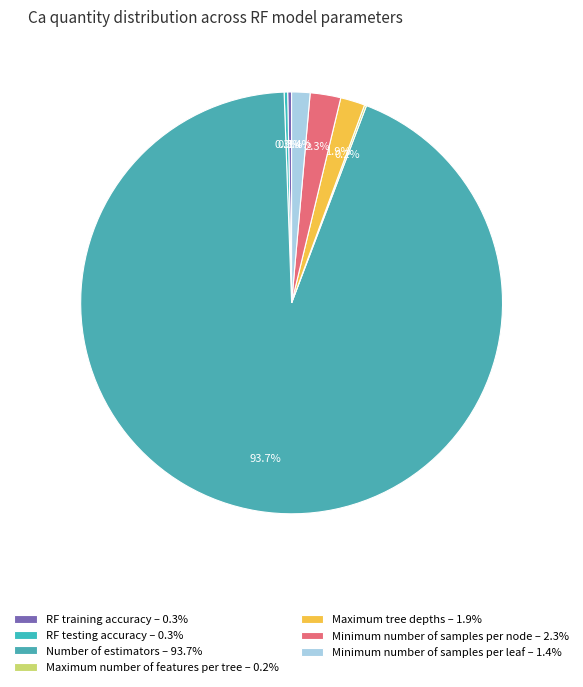

How much of the chart is everything except Number of estimators?

6.3%